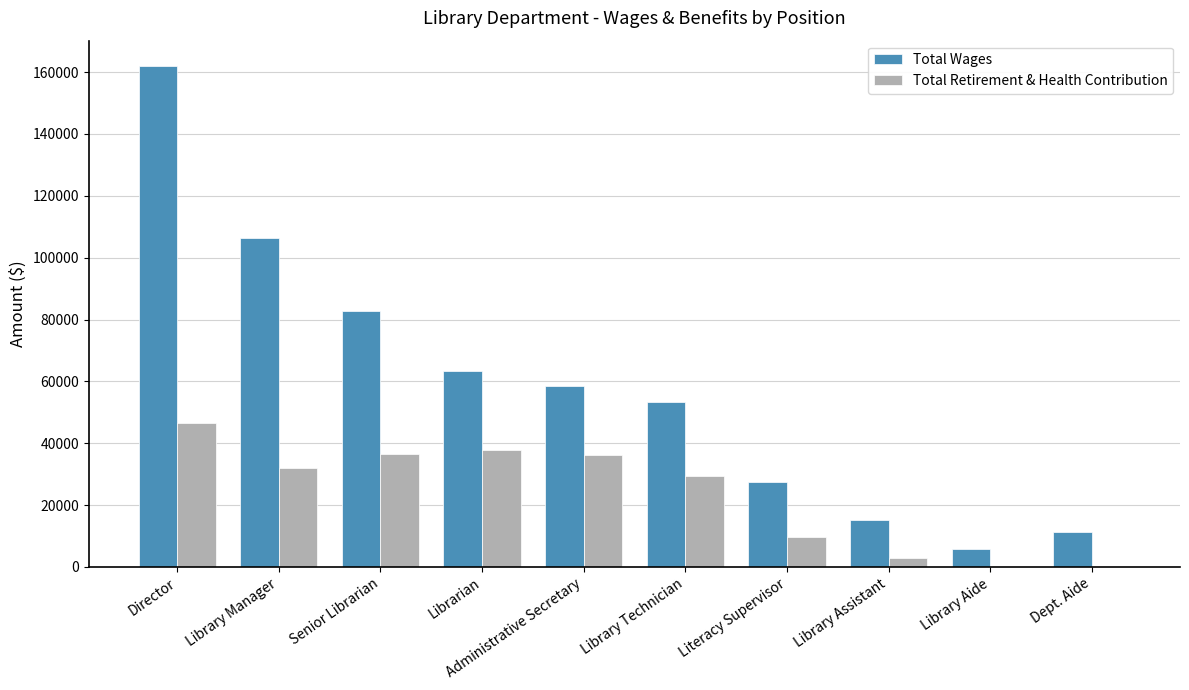

At which label does Total Retirement & Health Contribution reach its peak?

Director